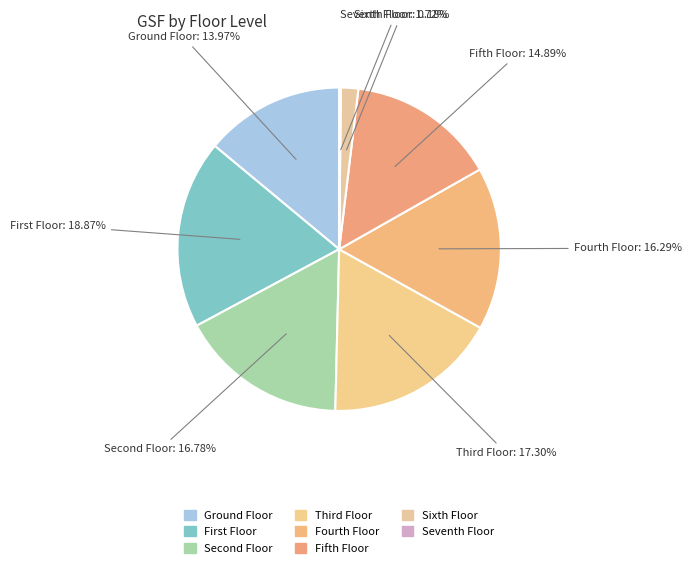

Is it true that Ground Floor is 14% of the pie?

True